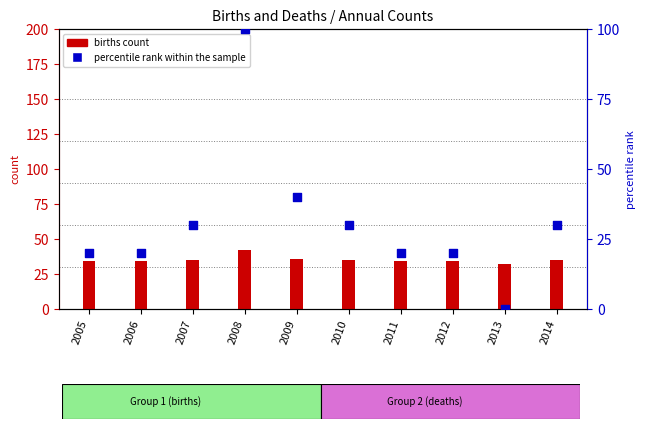

Which series has the largest Y range (max minus min)?

percentile rank within the sample